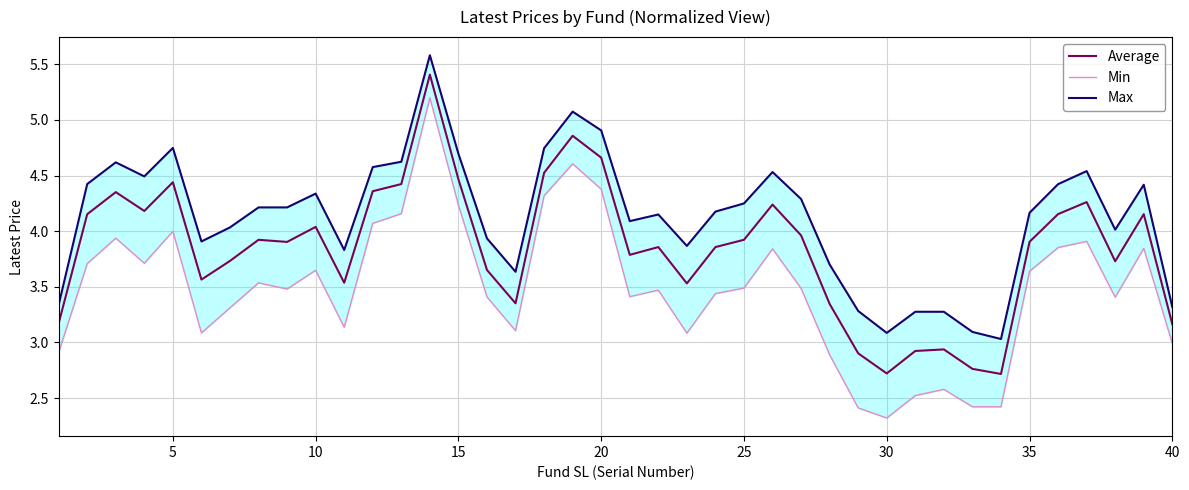

Reading left to right, transcribe all the data shown in this chart.

Average: 3.2	4.2	4.4	4.2	4.4	3.6	3.7	3.9	3.9	4.0	3.5	4.4	4.4	5.4	4.5	3.7	3.4	4.5	4.9	4.7	3.8	3.9	3.5	3.9	3.9	4.2	4.0	3.3	2.9	2.7	2.9	2.9	2.8	2.7	3.9	4.2	4.3	3.7	4.2	3.2
Min: 2.9	3.7	3.9	3.7	4.0	3.1	3.3	3.5	3.5	3.6	3.1	4.1	4.2	5.2	4.2	3.4	3.1	4.3	4.6	4.4	3.4	3.5	3.1	3.4	3.5	3.8	3.5	2.9	2.4	2.3	2.5	2.6	2.4	2.4	3.6	3.9	3.9	3.4	3.8	3.0
Max: 3.3	4.4	4.6	4.5	4.7	3.9	4.0	4.2	4.2	4.3	3.8	4.6	4.6	5.6	4.7	3.9	3.6	4.7	5.1	4.9	4.1	4.2	3.9	4.2	4.2	4.5	4.3	3.7	3.3	3.1	3.3	3.3	3.1	3.0	4.2	4.4	4.5	4.0	4.4	3.3